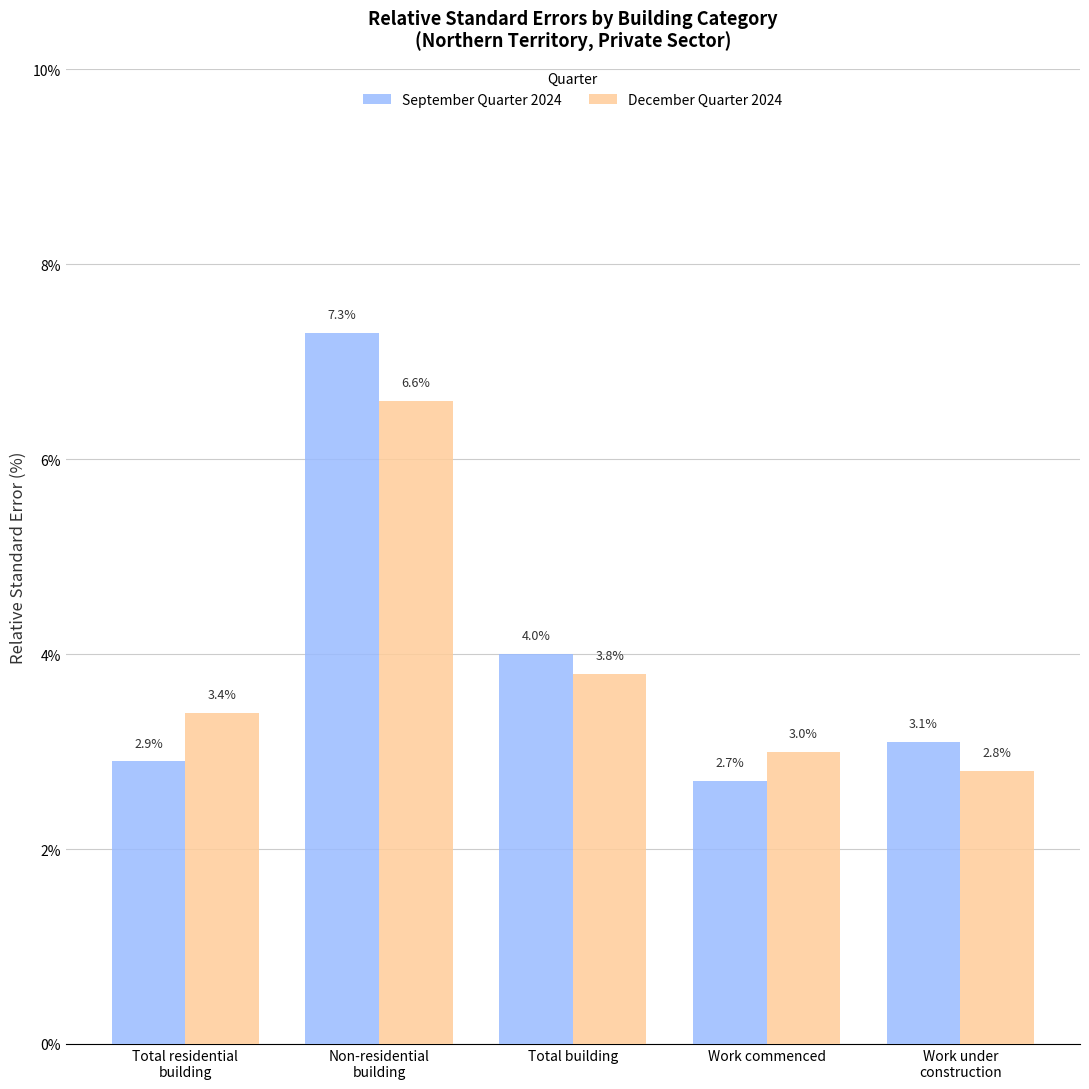

Reading left to right, list all the values displayed in this chart.

September Quarter 2024: 2.9	7.3	4.0	2.7	3.1
December Quarter 2024: 3.4	6.6	3.8	3.0	2.8